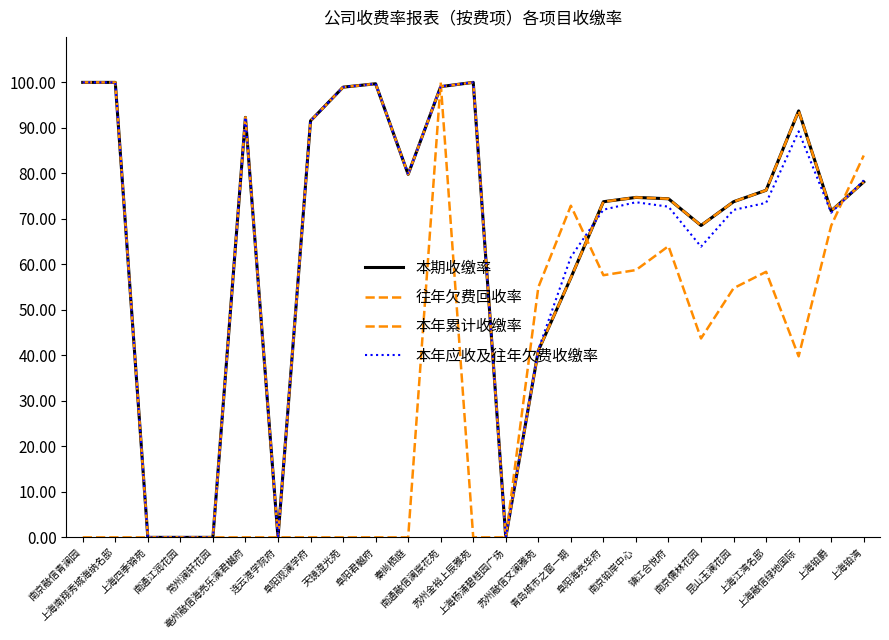

The value of 本年应收及往年欠费收缴率 at 亳州融信海亮乐澜君樾府 is 92.3. True or false?

True